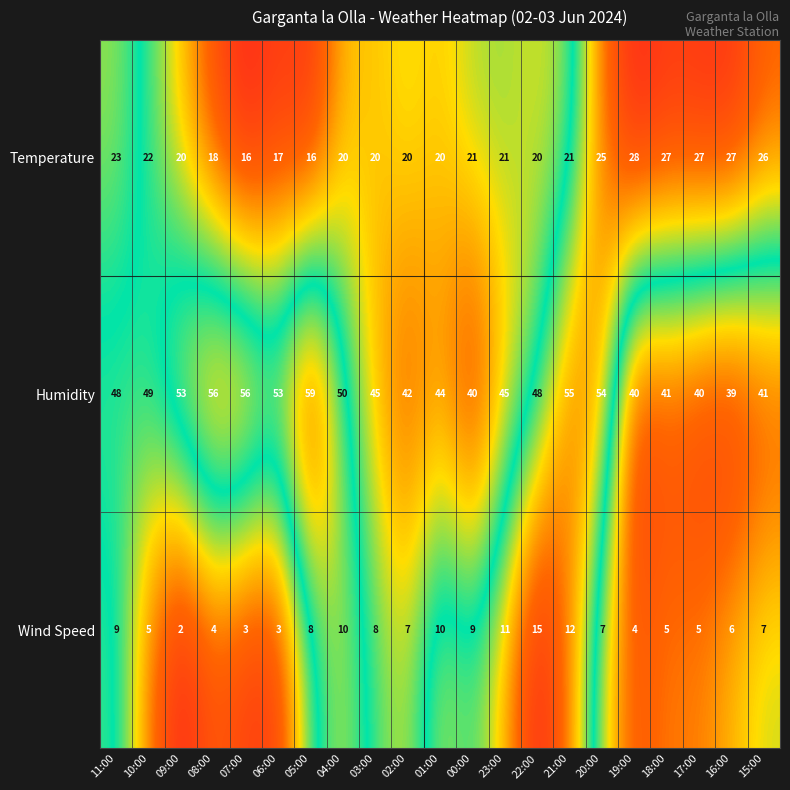

What is the sum of all Temperature values?

455